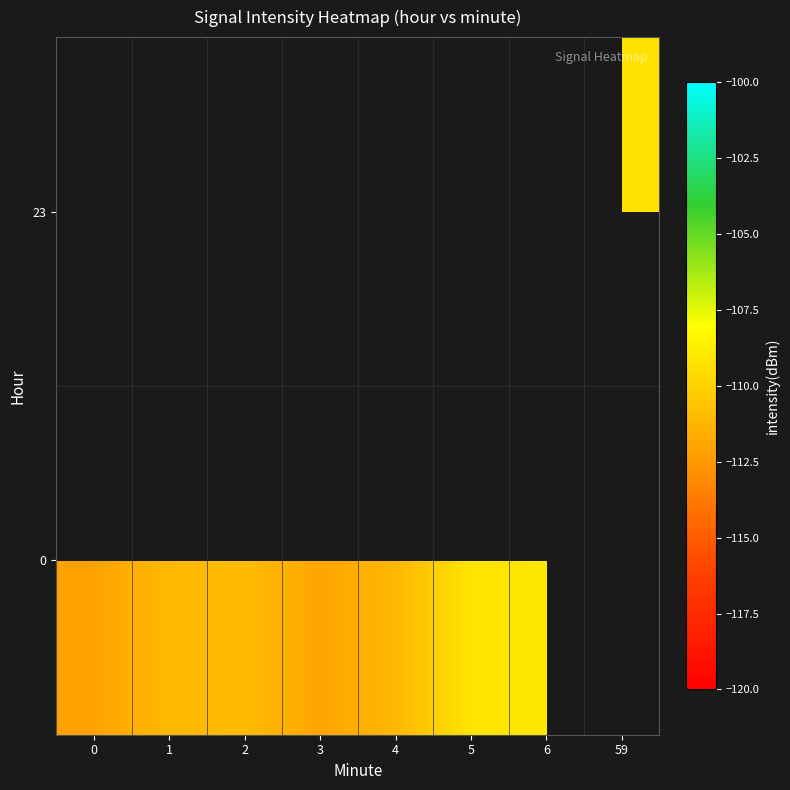

How many data points does each series have?

8